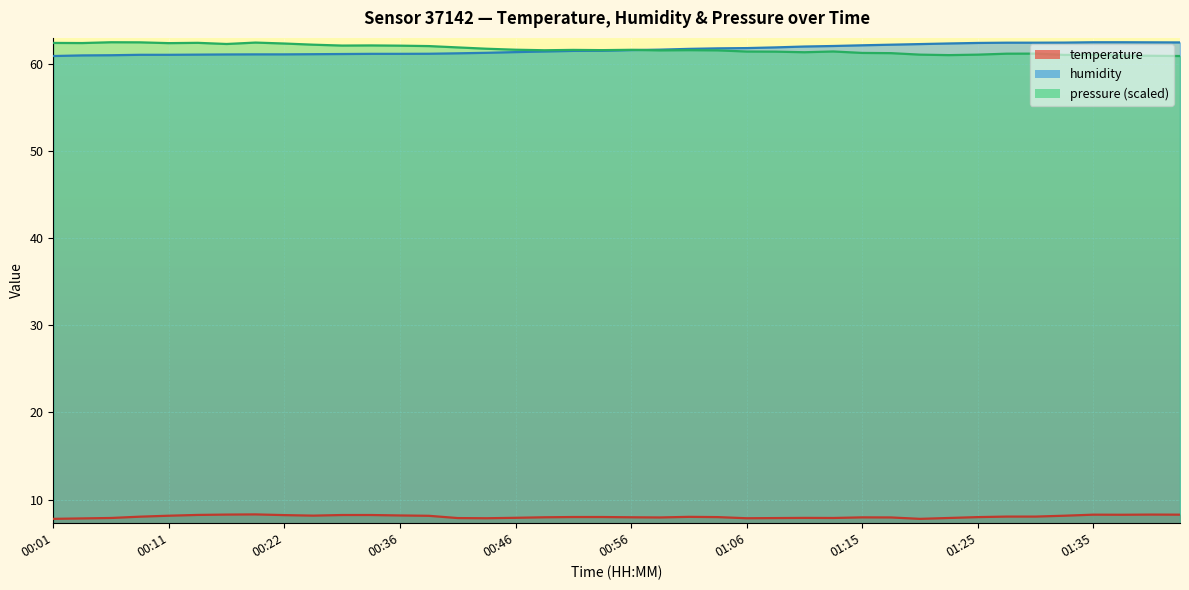

Which series has the widest spread of values?

humidity